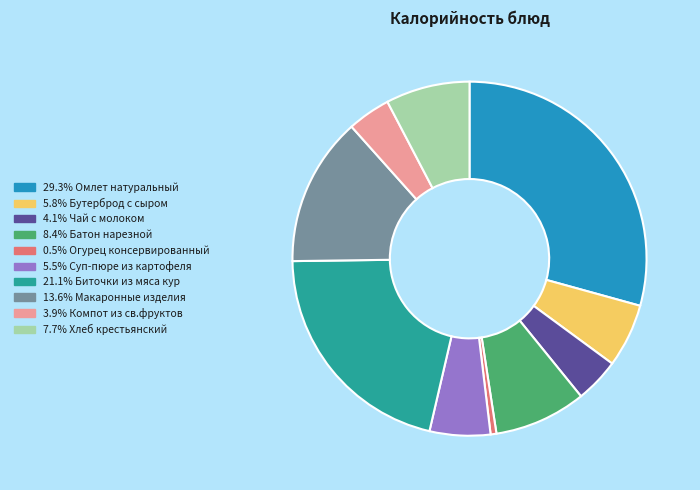

Does any single category account for the majority?

No